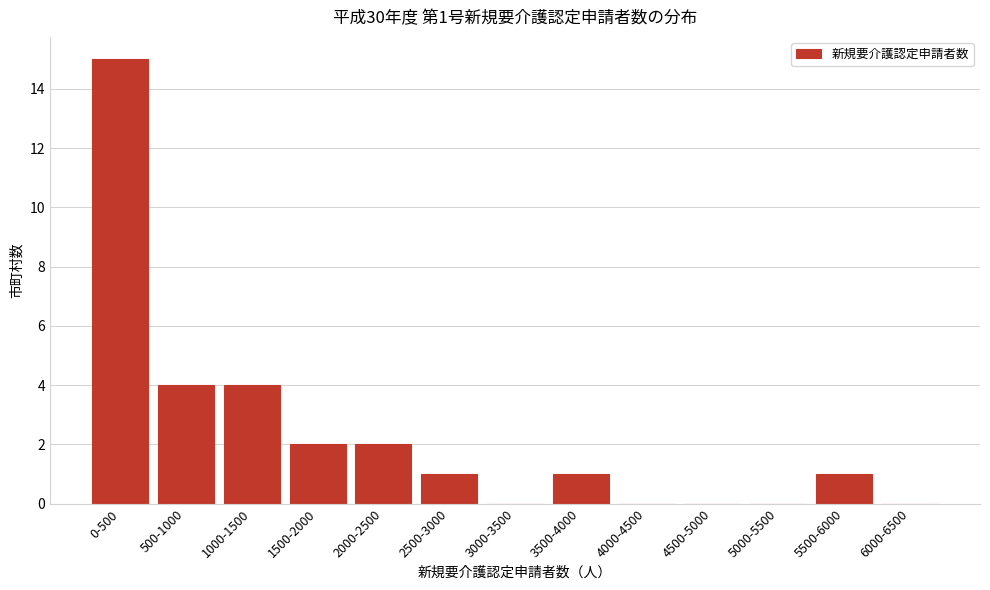

Reading left to right, transcribe all the data shown in this chart.

0-500=15	500-1000=4	1000-1500=4	1500-2000=2	2000-2500=2	2500-3000=1	3000-3500=0	3500-4000=1	4000-4500=0	4500-5000=0	5000-5500=0	5500-6000=1	6000-6500=0